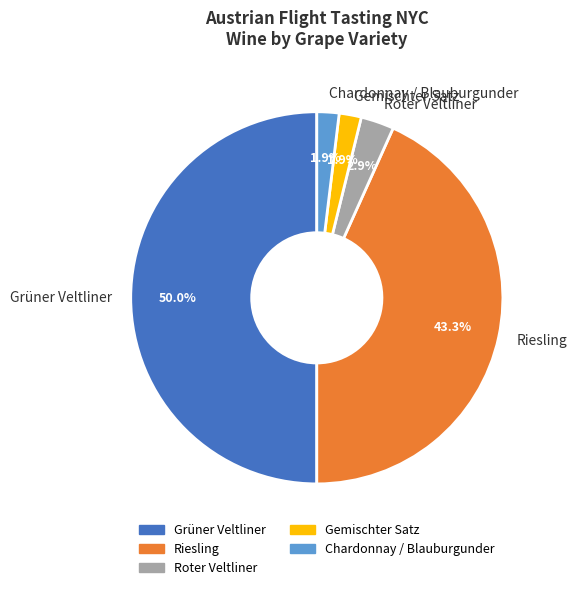

To the nearest percent, what portion does Grüner Veltliner represent?

50%